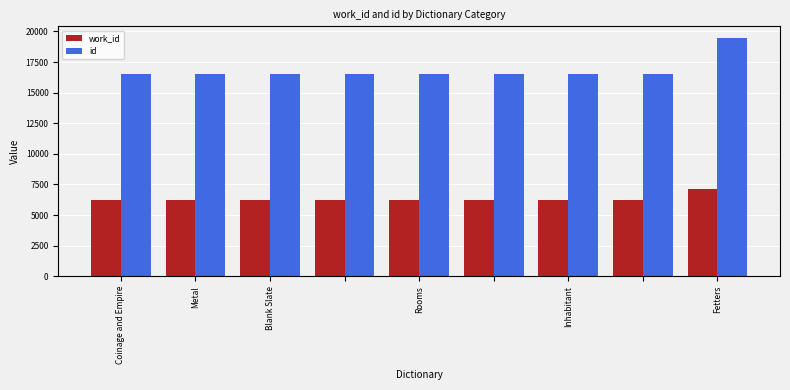

Which series has the widest spread of values?

id